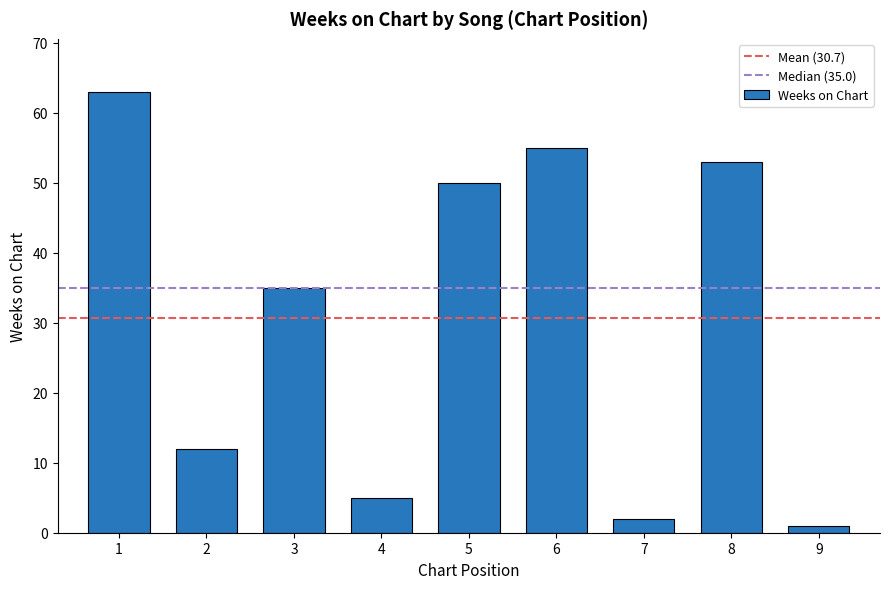

True or false: the data shows 90 at 8.

False